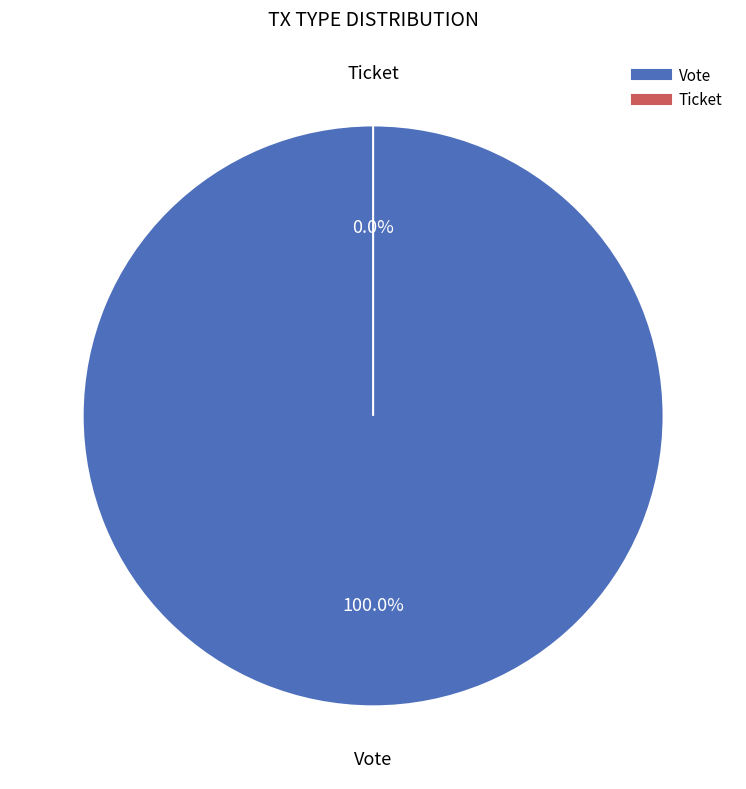

Count the number of slices in the pie.

2